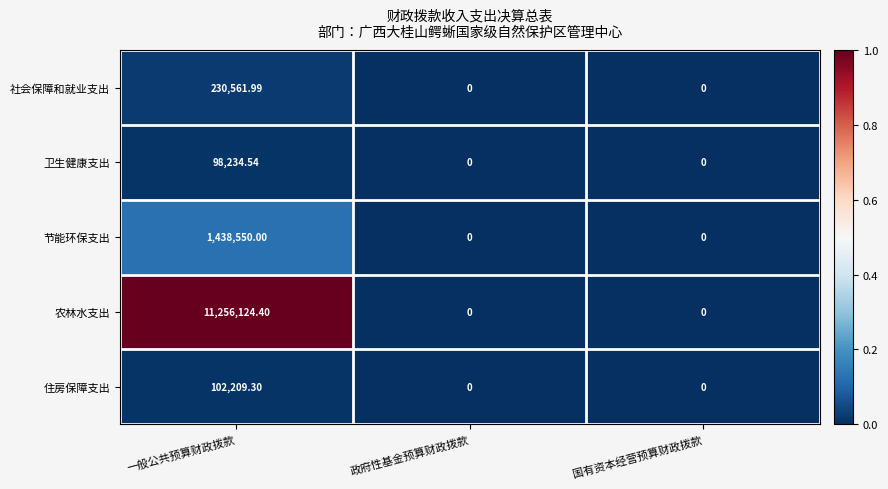

List the series in order of their peak value, highest first.

农林水支出, 节能环保支出, 社会保障和就业支出, 住房保障支出, 卫生健康支出